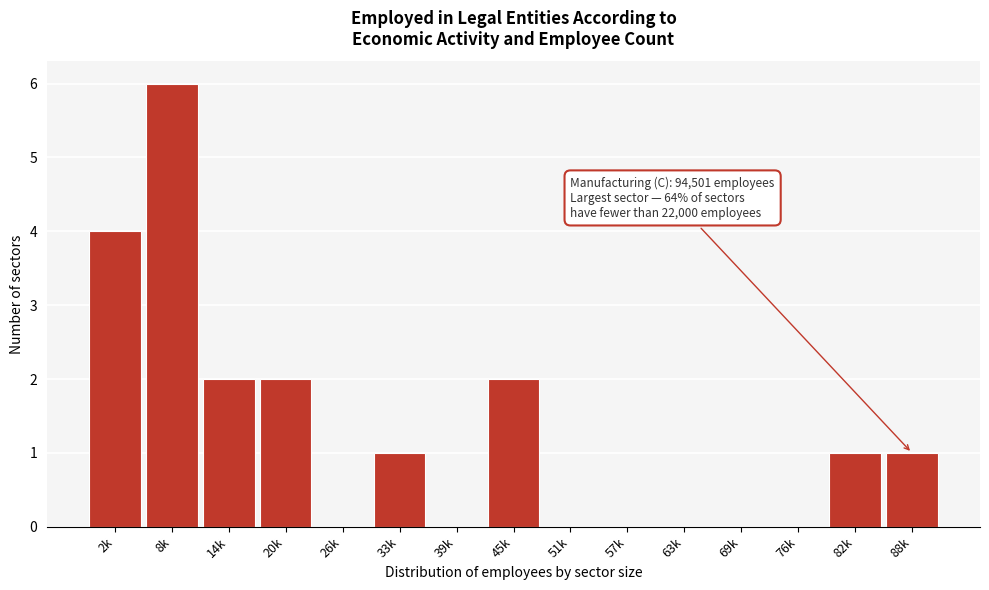

Reading right to left, transcribe all the data shown in this chart.

88k=1	82k=1	76k=0	69k=0	63k=0	57k=0	51k=0	45k=2	39k=0	33k=1	26k=0	20k=2	14k=2	8k=6	2k=4